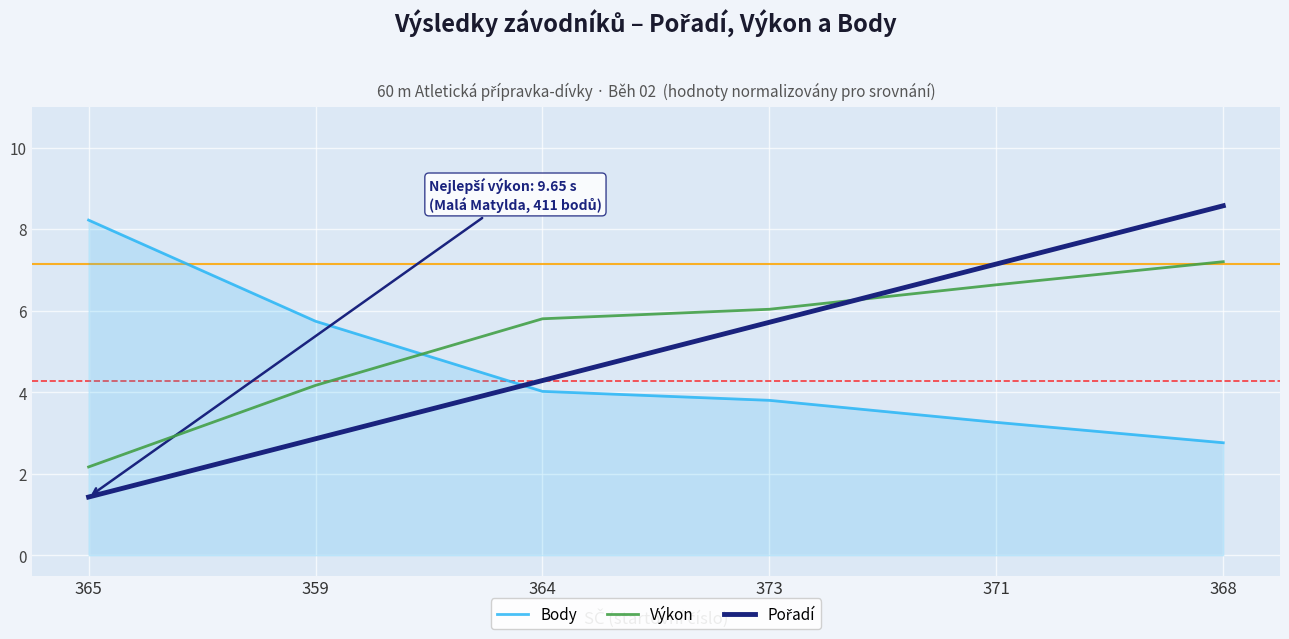

What position from the right is 371?

2